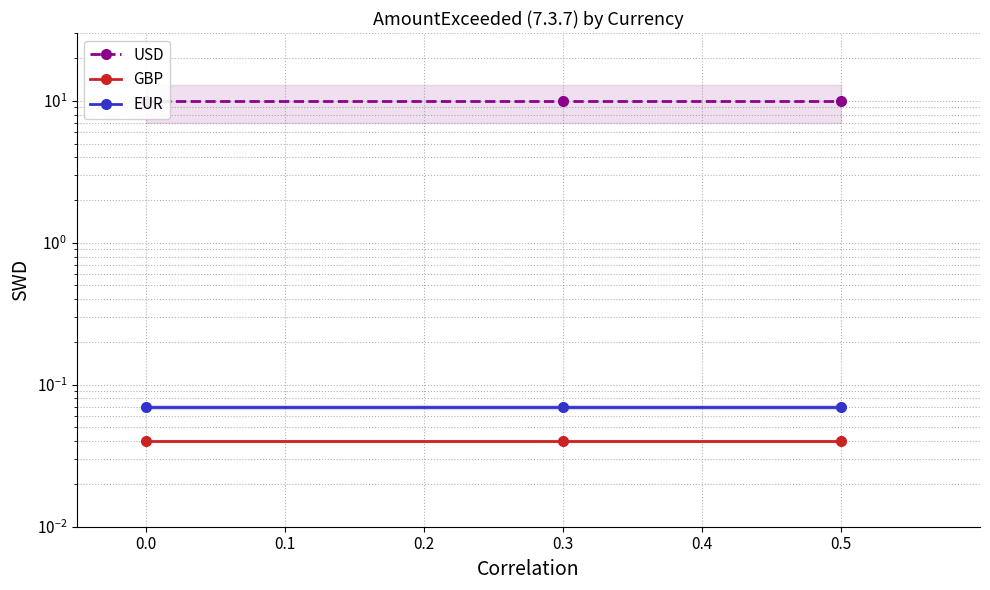

Which series has the largest total across all categories?

USD